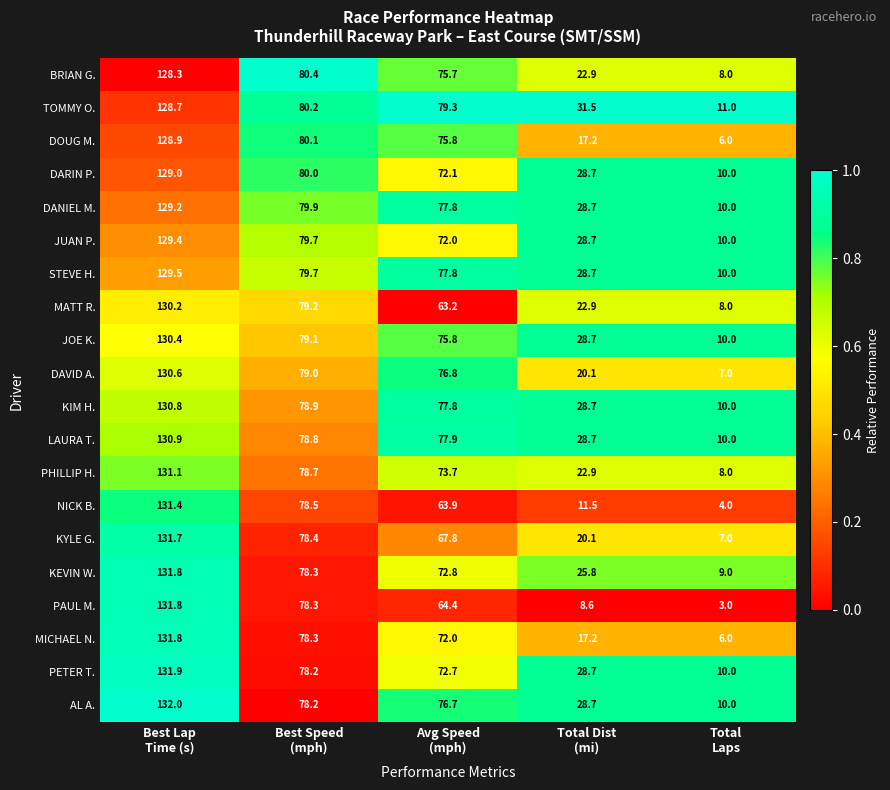

Which series has the largest total across all categories?

TOMMY O.